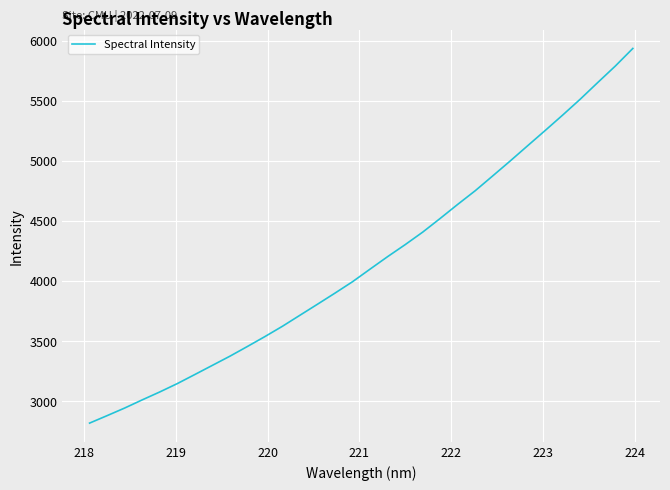

What is the smallest value displayed?

2816.3